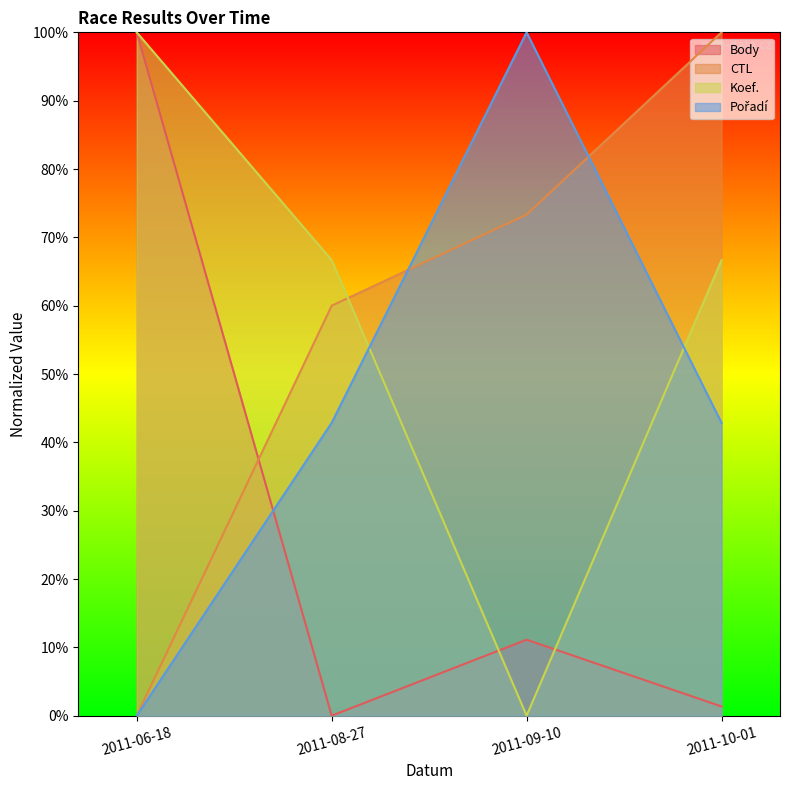

What is the label of the 2nd point from the right?

2011-09-10